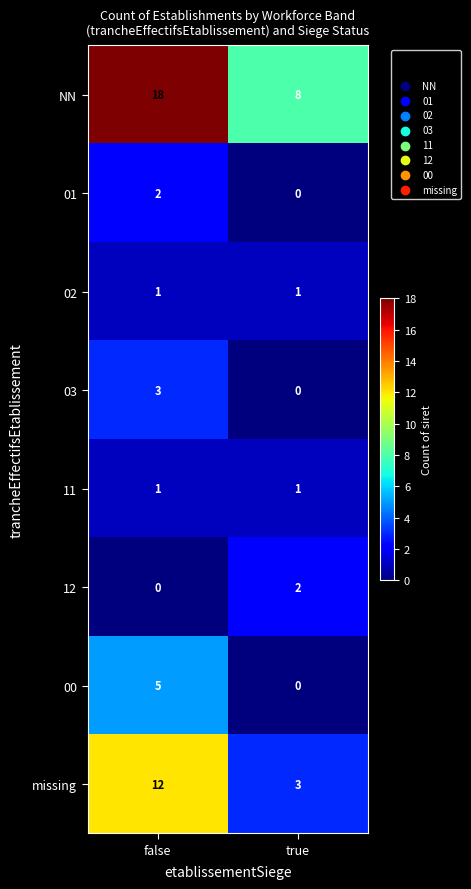

What is the maximum value shown in the chart?

18